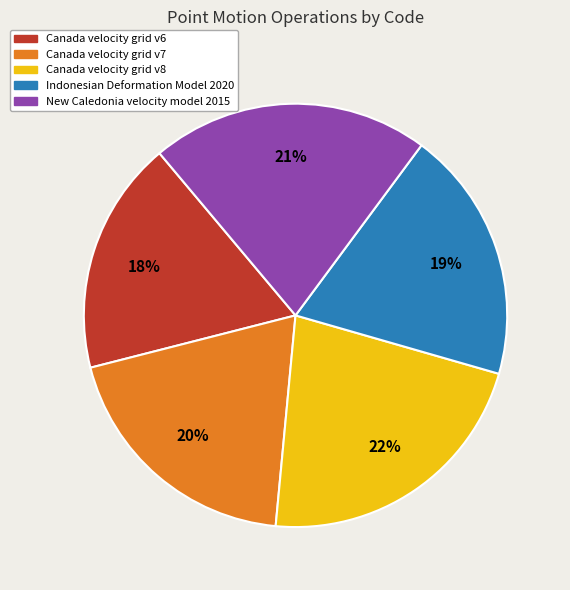

Which category has the smallest portion of the pie?

Canada velocity grid v6